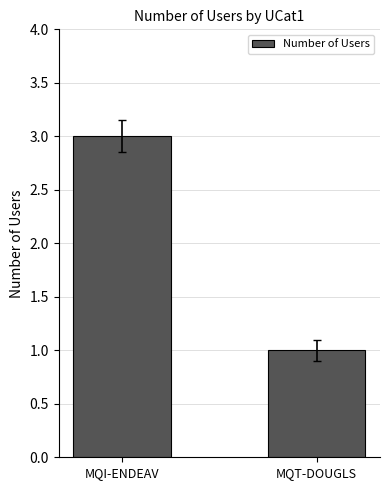

Rank the categories by value from lowest to highest.

MQT-DOUGLS, MQI-ENDEAV